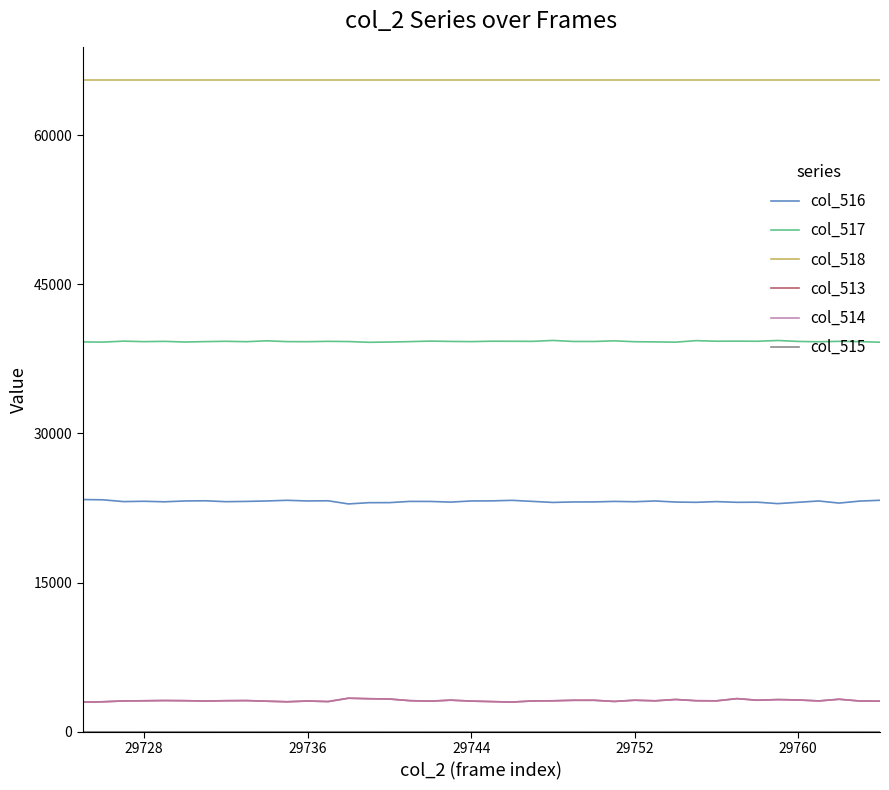

Which series has the largest total across all categories?

col_518